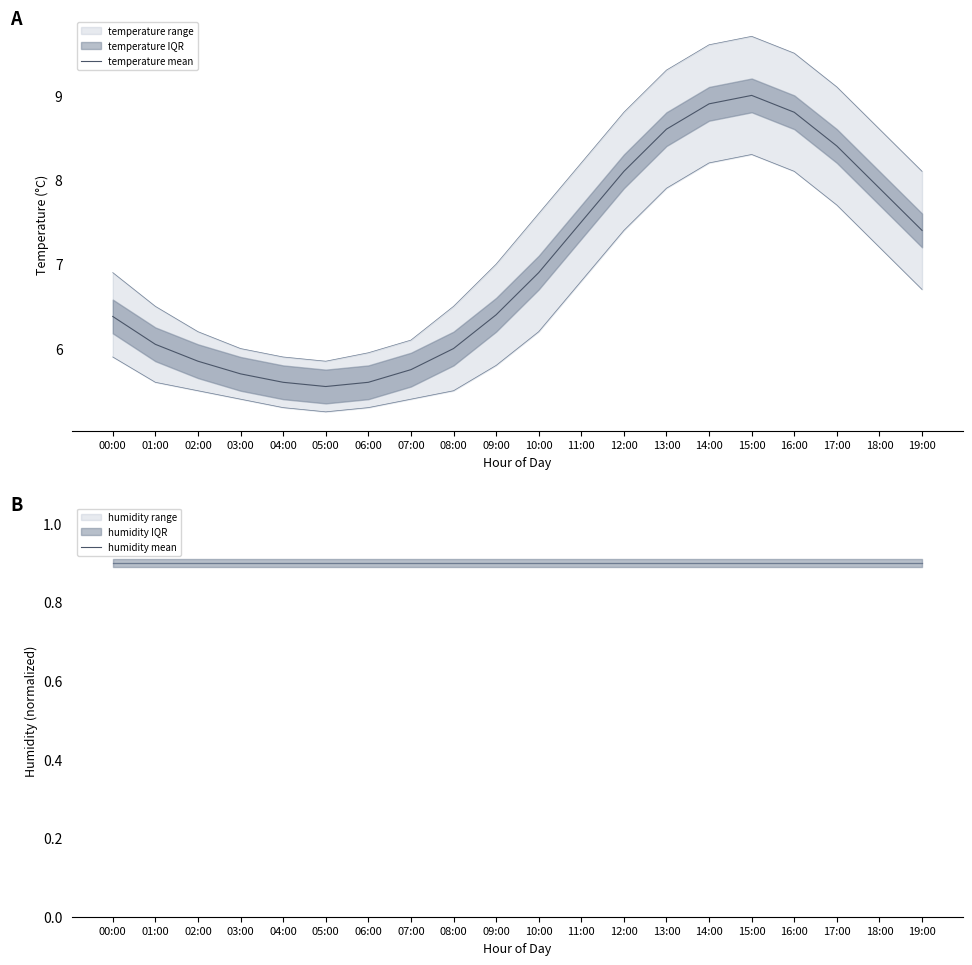

Rank the series by their maximum value, from lowest to highest.

humidity mean, temperature mean